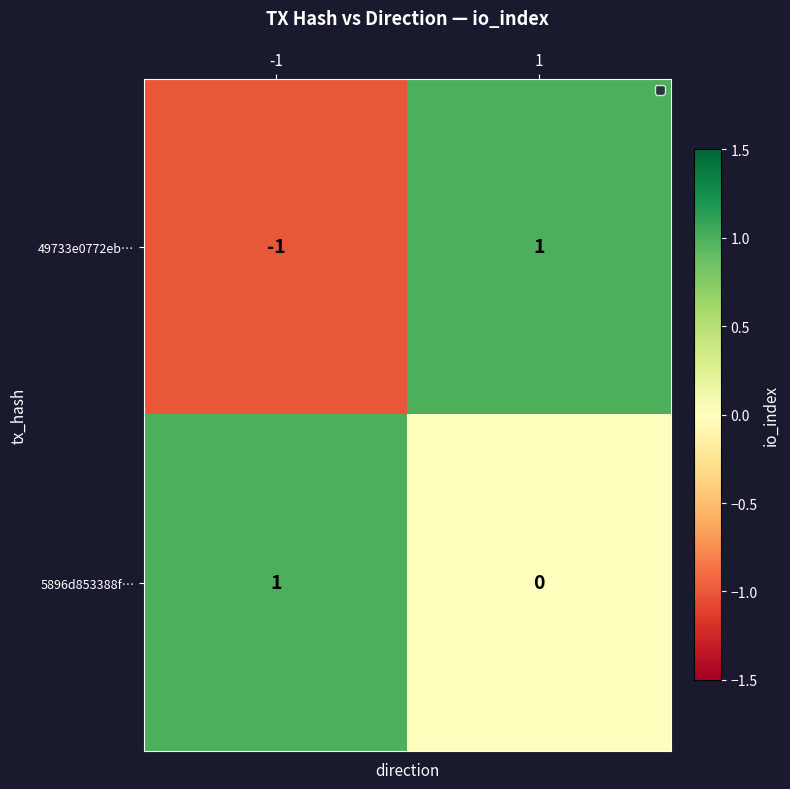

Reading right to left, what are all the values shown in this chart?

49733e0772eb…: 1	-1
5896d853388f…: 0	1